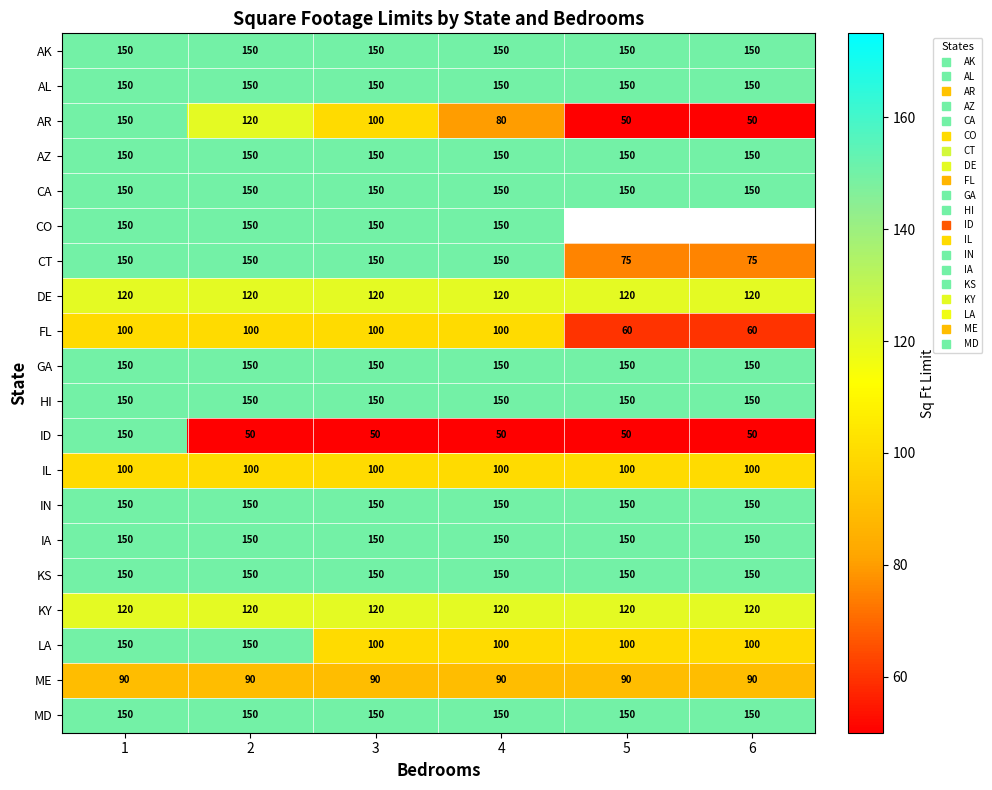

Which series has the largest total across all categories?

AK